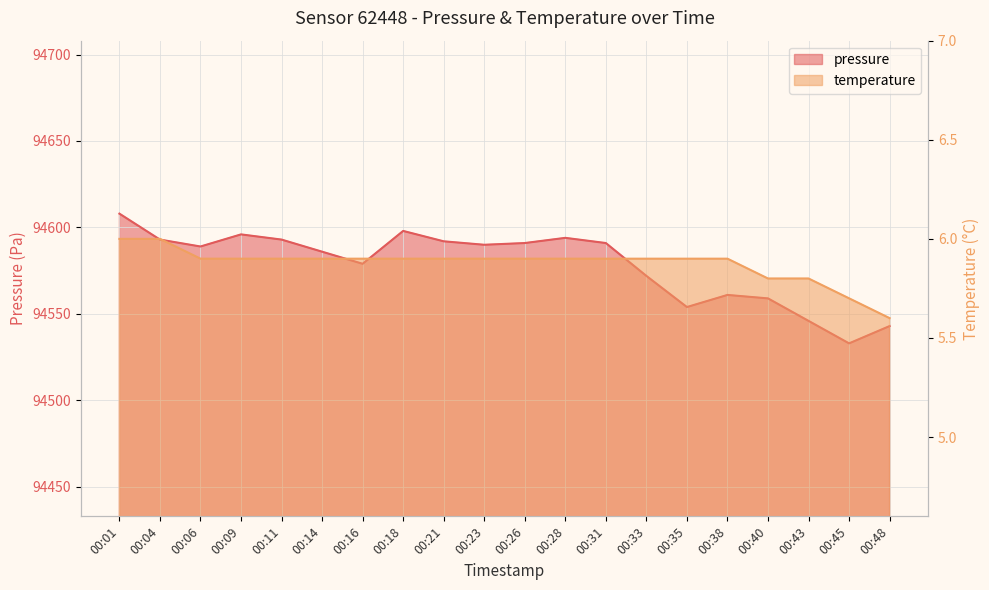

What is the value of the temperature point at the 2nd from the left?

6.0